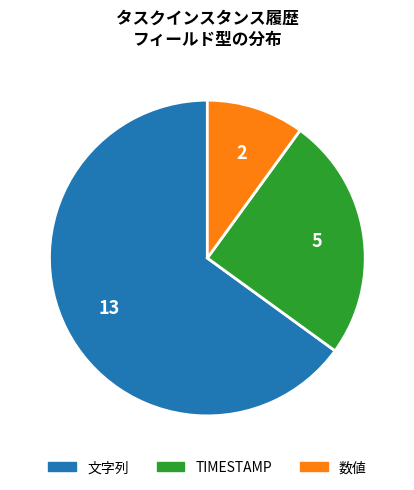

True or false: TIMESTAMP accounts for 25% of the total.

True